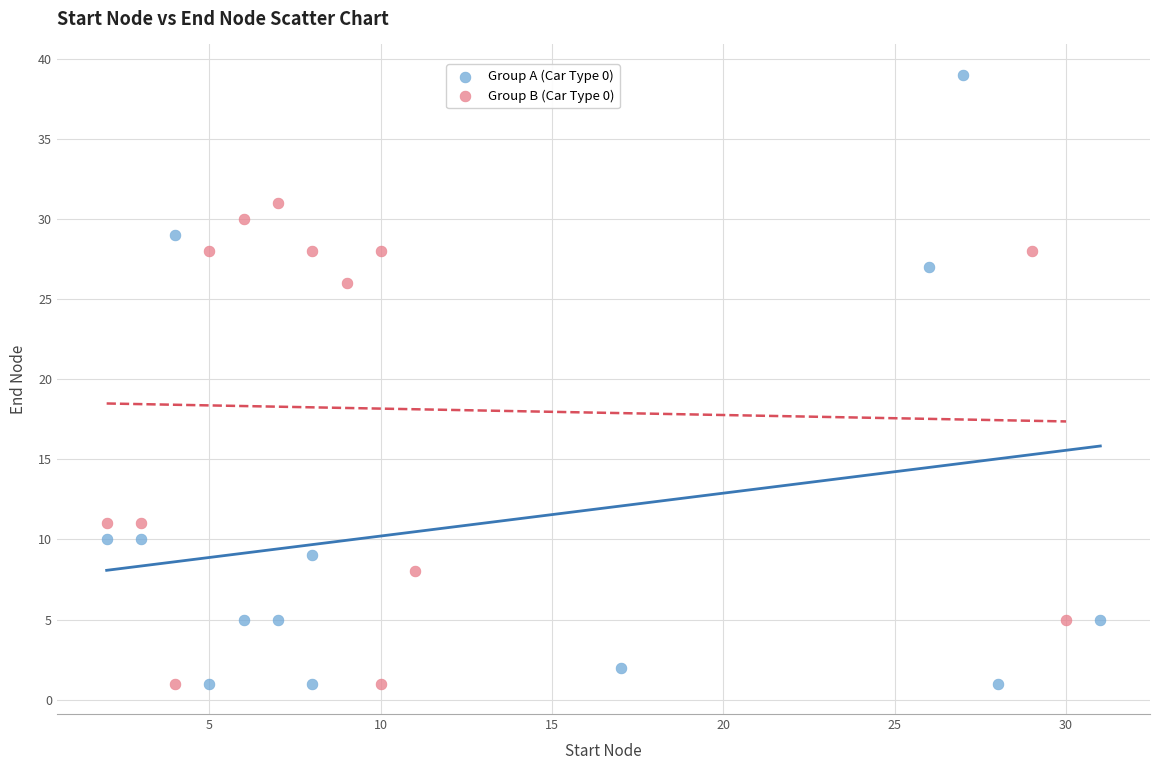

Which series reaches the maximum Y coordinate?

Group A (Car Type 0)